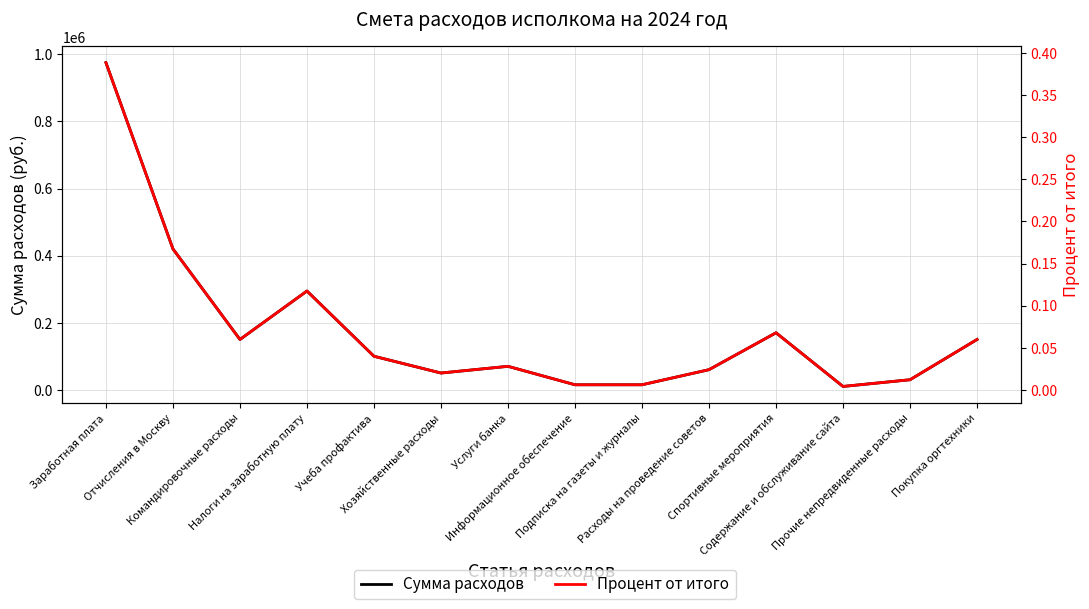

Between Учеба профактива and Хозяйственные расходы, which series saw the biggest shift?

Сумма расходов